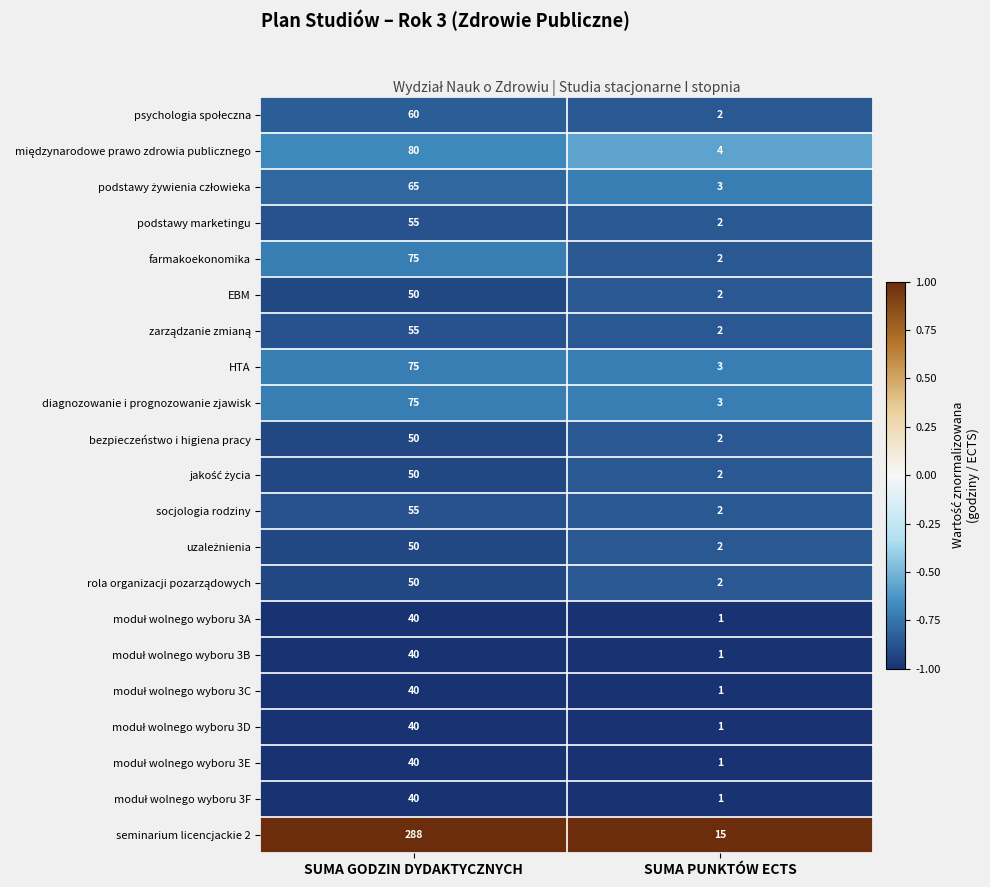

What is the average value of the HTA series?

39